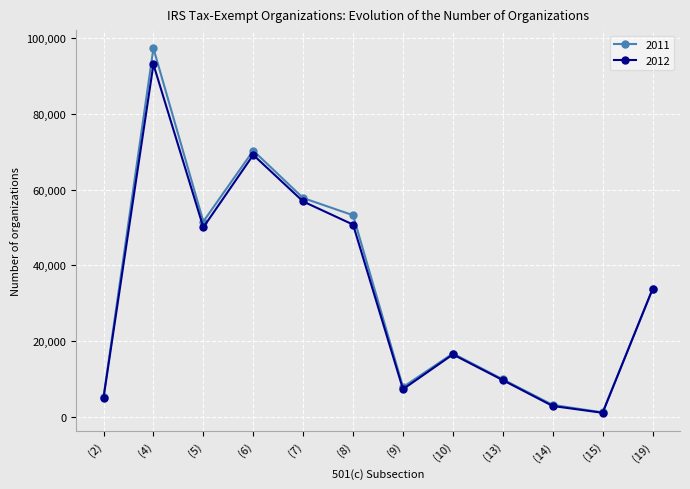

Is the value of 2011 at (19) greater than the value of 2012 at (5)?

No